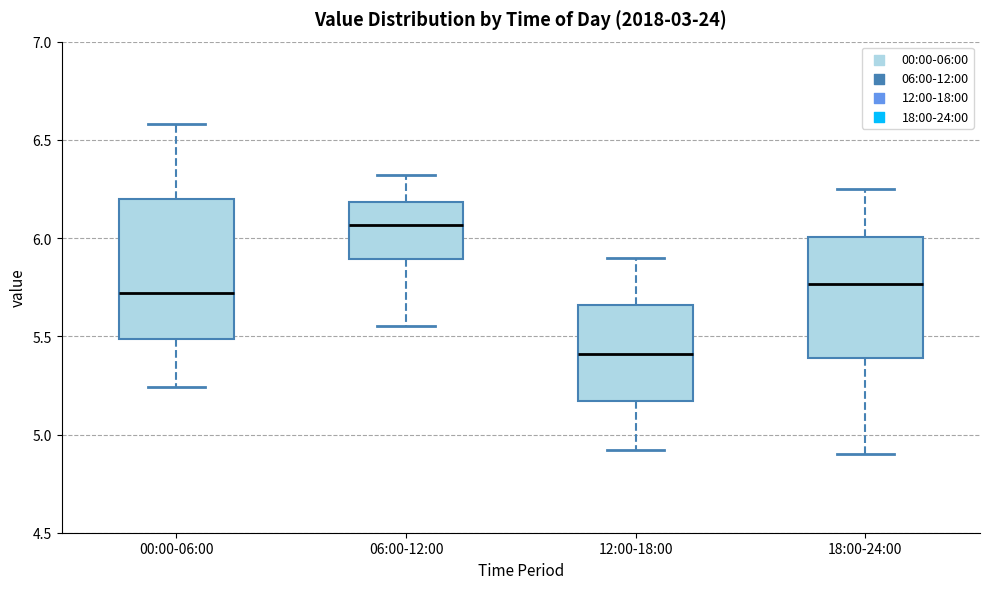

Reading left to right, transcribe this box plot: for each box, give where its median line is, the range the box spans, and where its two whiskers end, as read against the y-axis. The values are not printed on the chart, so give them approximately, as read against the axis.

00:00-06:00: median 5.70, box 5.50 to 6.20, whiskers 5.25 to 6.60
06:00-12:00: median 6.05, box 5.90 to 6.20, whiskers 5.55 to 6.30
12:00-18:00: median 5.40, box 5.15 to 5.65, whiskers 4.90 to 5.90
18:00-24:00: median 5.75, box 5.40 to 6.00, whiskers 4.90 to 6.25